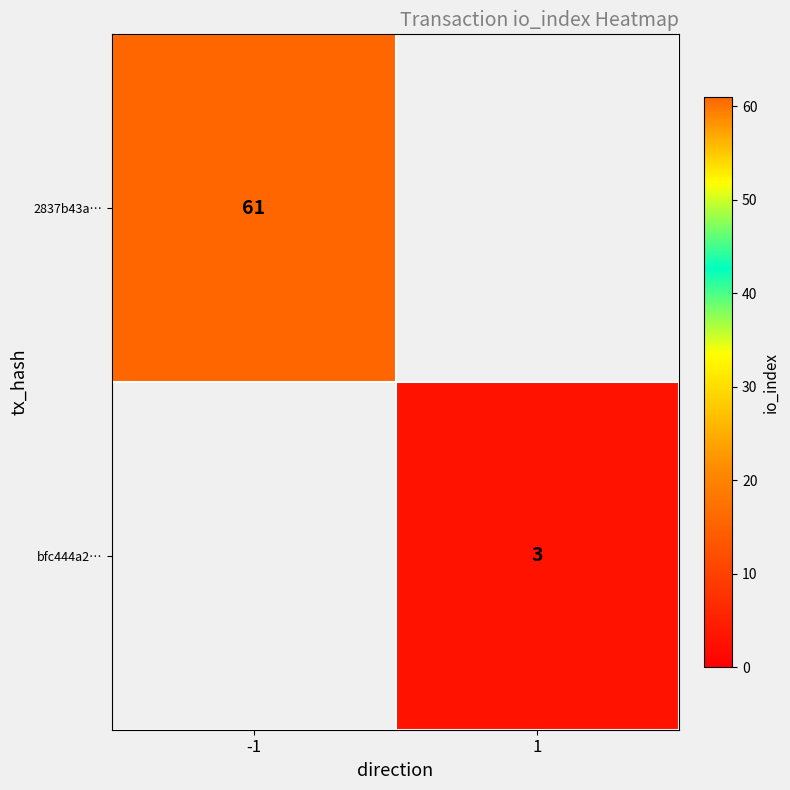

True or false: bfc444a2… has a value of 3 at 1.

True